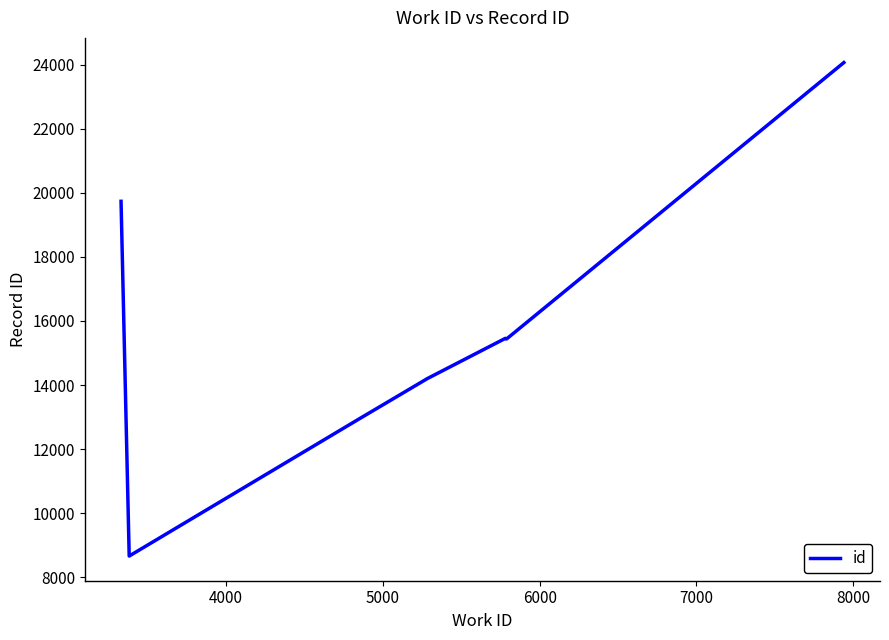

True or false: there are more than 2 points higher than both neighbors.

False